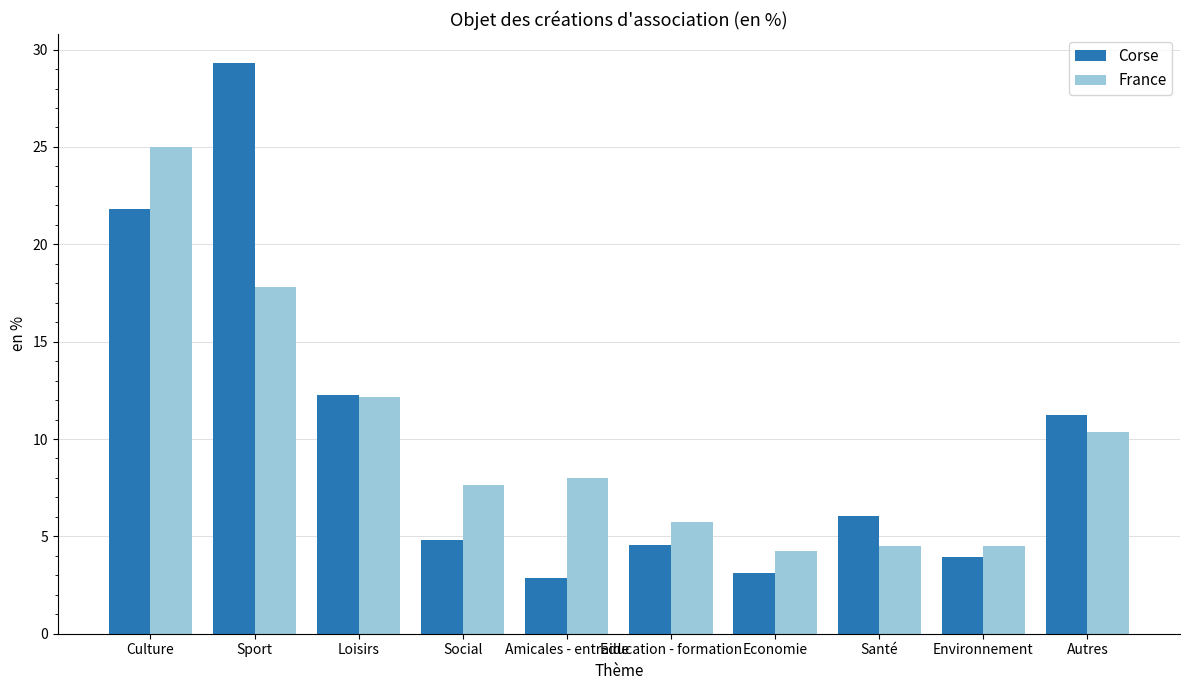

What is the average value of the France series?

10.0